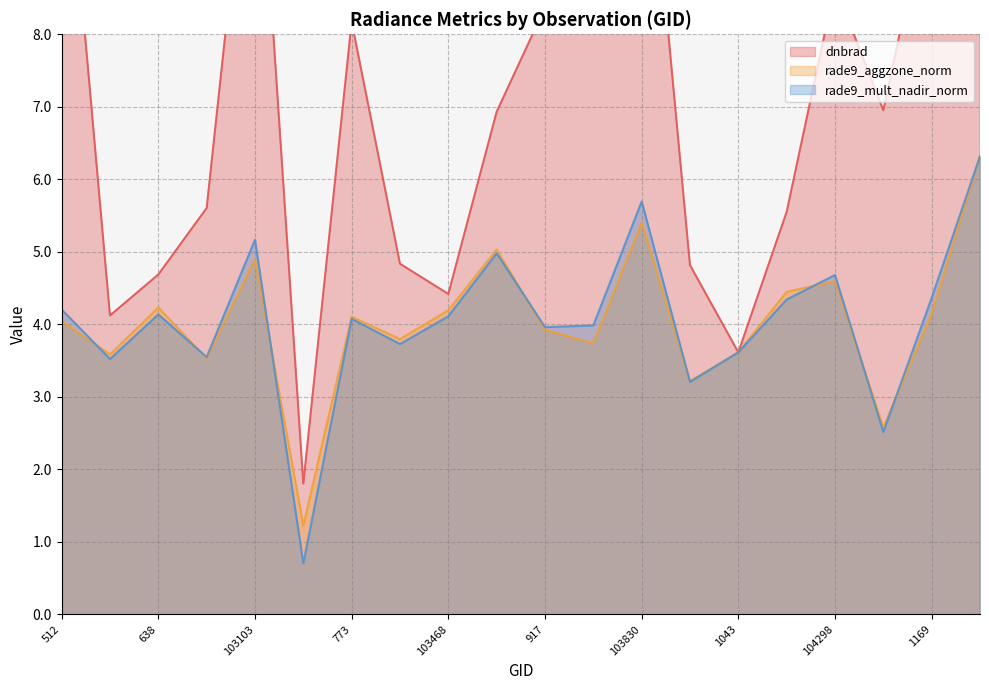

Reading left to right, transcribe all the data shown in this chart.

dnbrad: 11.6	4.1	4.7	5.6	11.8	1.8	8.2	4.8	4.4	6.9	8.4	10.6	12.0	4.8	3.6	5.6	8.7	7.0	10.1	10.4
rade9_aggzone_norm: 4.0	3.6	4.2	3.5	4.9	1.2	4.1	3.8	4.2	5.0	3.9	3.7	5.4	3.2	3.6	4.4	4.6	2.6	4.1	6.3
rade9_mult_nadir_norm: 4.2	3.5	4.1	3.5	5.2	0.7	4.1	3.7	4.1	5.0	4.0	4.0	5.7	3.2	3.6	4.3	4.7	2.5	4.4	6.3